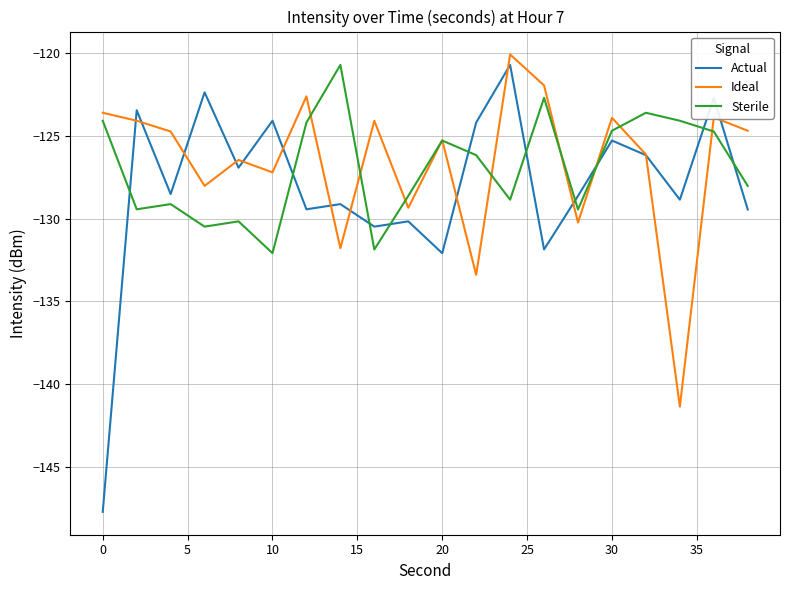

What is the smallest value displayed?

-147.7